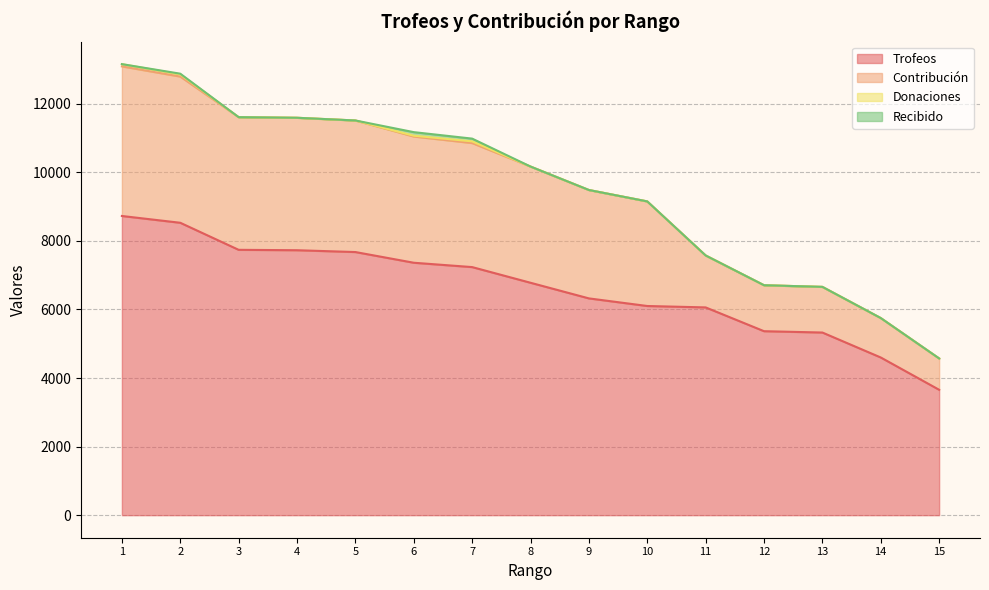

What is the total value across all series at 3?

11611